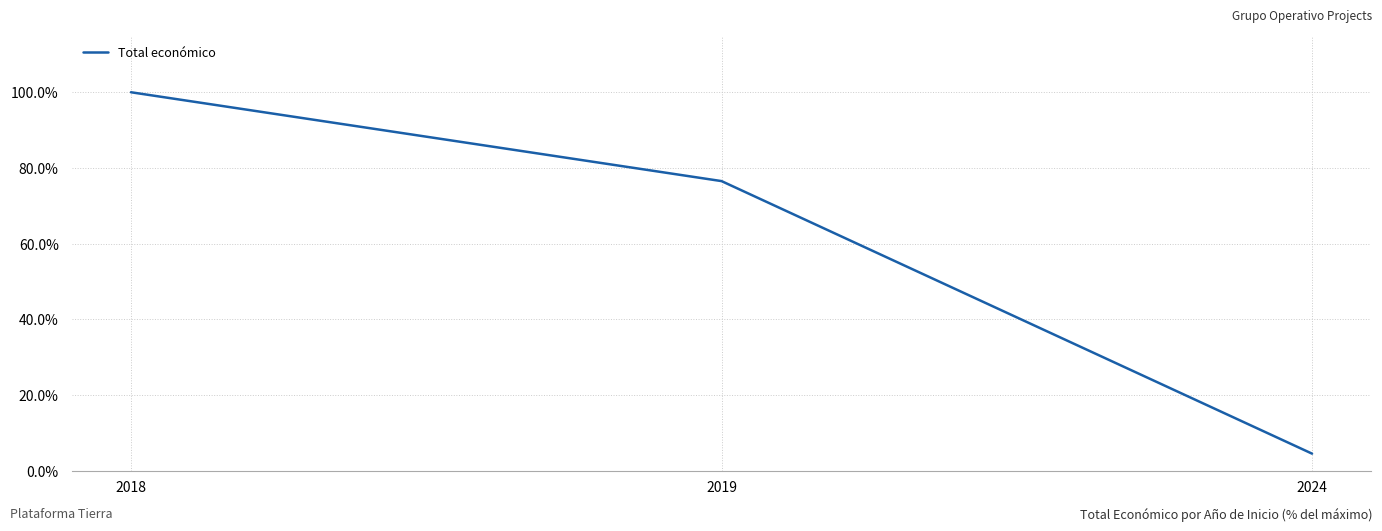

The value at 2019 is 76.5. True or false?

True